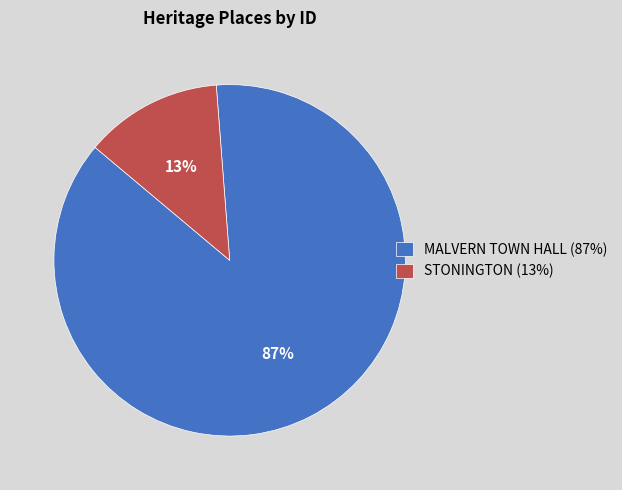

Which slice is the smallest?

STONINGTON